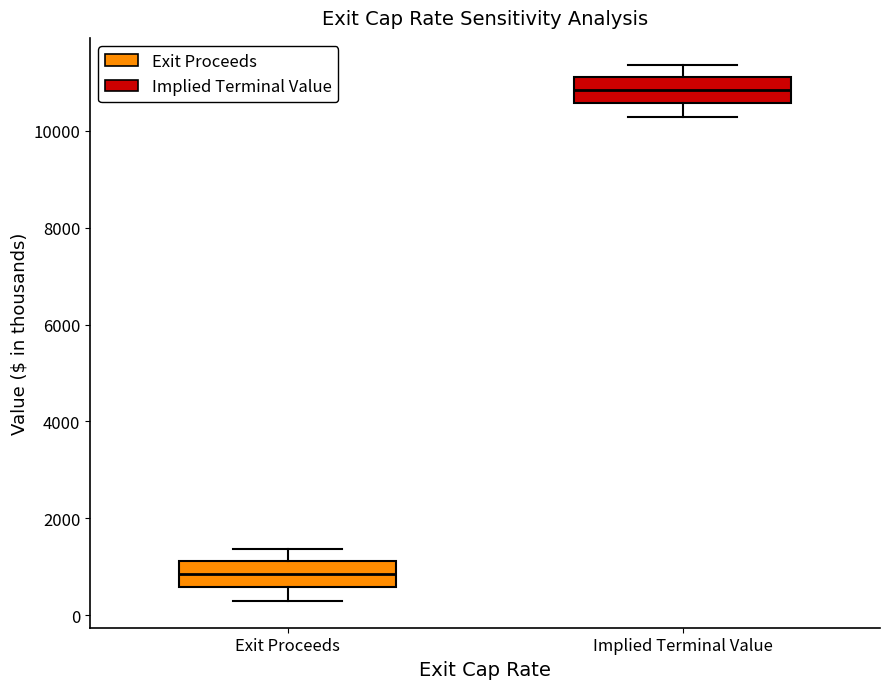

Reading left to right, read every box against the y-axis: the position of its median line, the range the box covers, and the ends of its whiskers. The values are not printed on the chart, so give them approximately, as read against the axis.

Exit Proceeds: median 800, box 600 to 1200, whiskers 200 to 1400
Implied Terminal Value: median 10800, box 10600 to 11200, whiskers 10200 to 11400